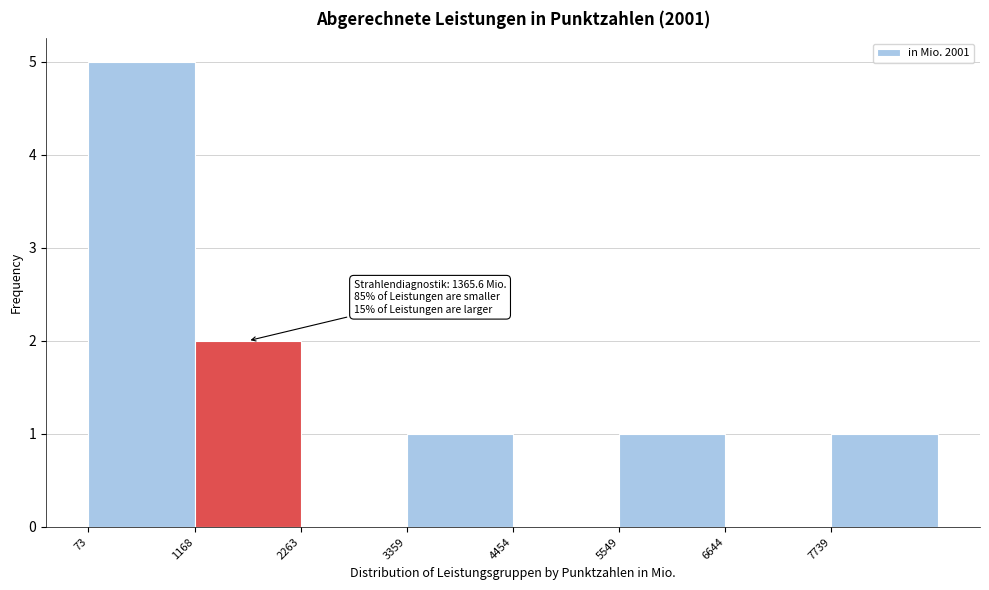

Which range on the x-axis has the tallest bar?

0 to 1200